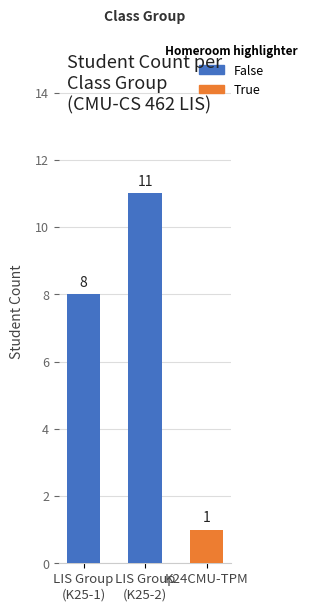

What is the highest value of the False series?

11